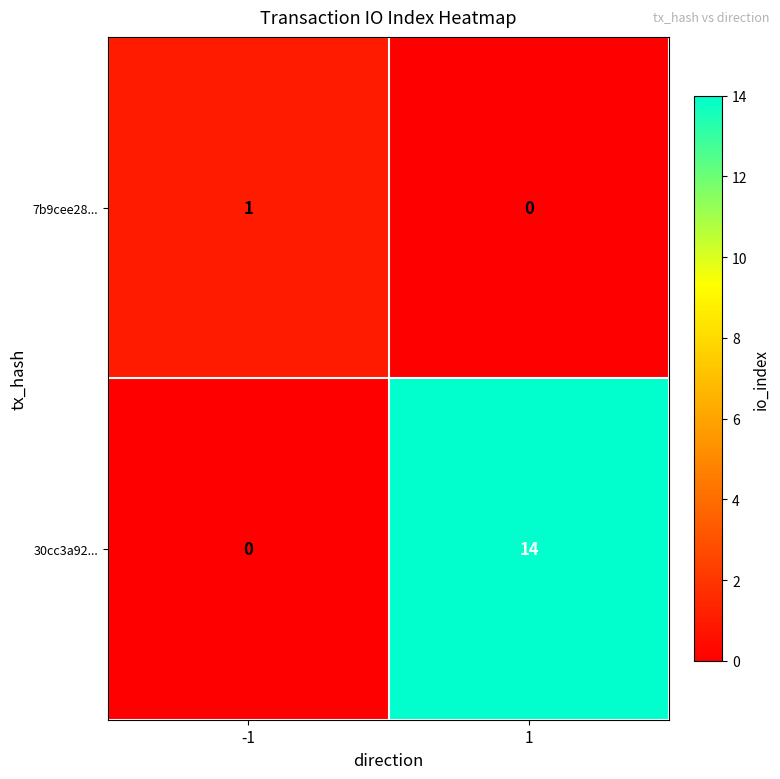

The value of 7b9cee28... at 1 is 0. True or false?

True